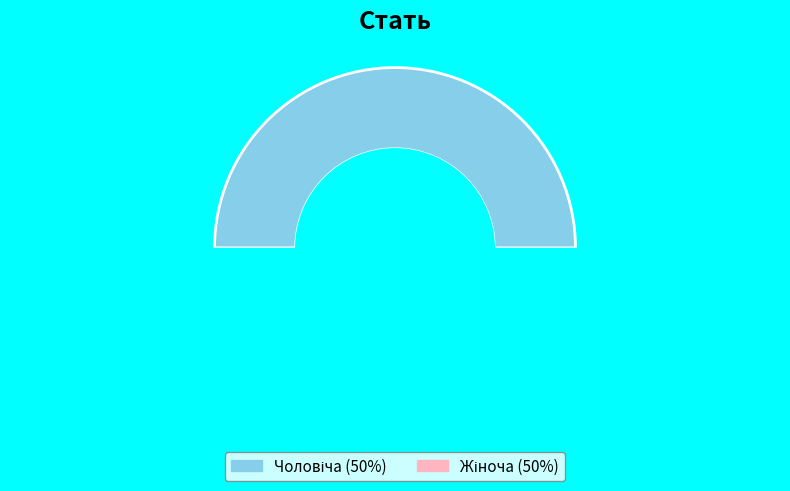

Rank the categories by value from highest to lowest.

Жіноча, Чоловіча